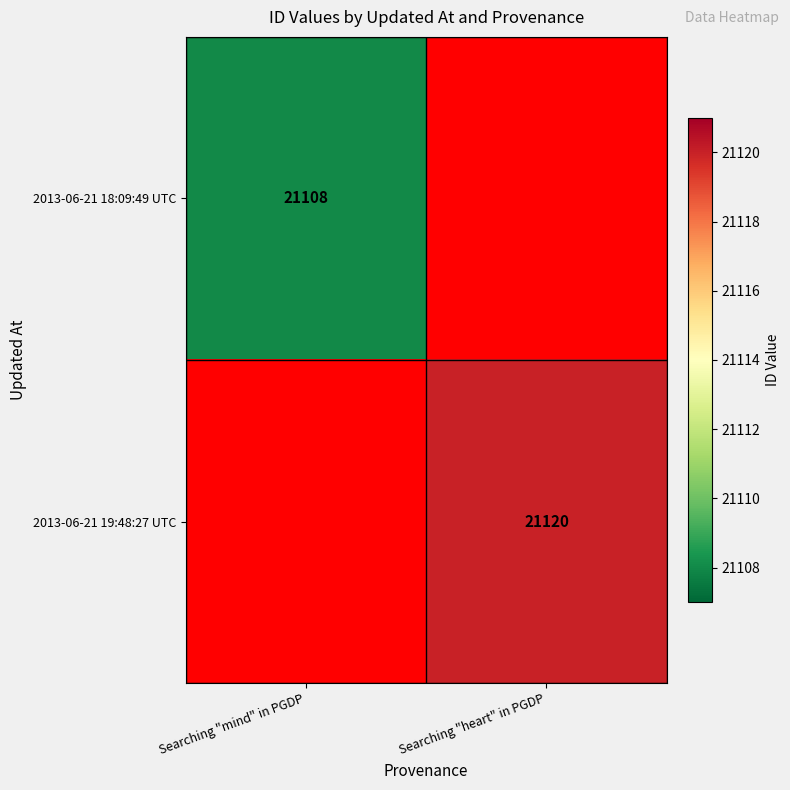

The value of 2013-06-21 19:48:27 UTC at Searching "heart" in PGDP is 37462.8. True or false?

False